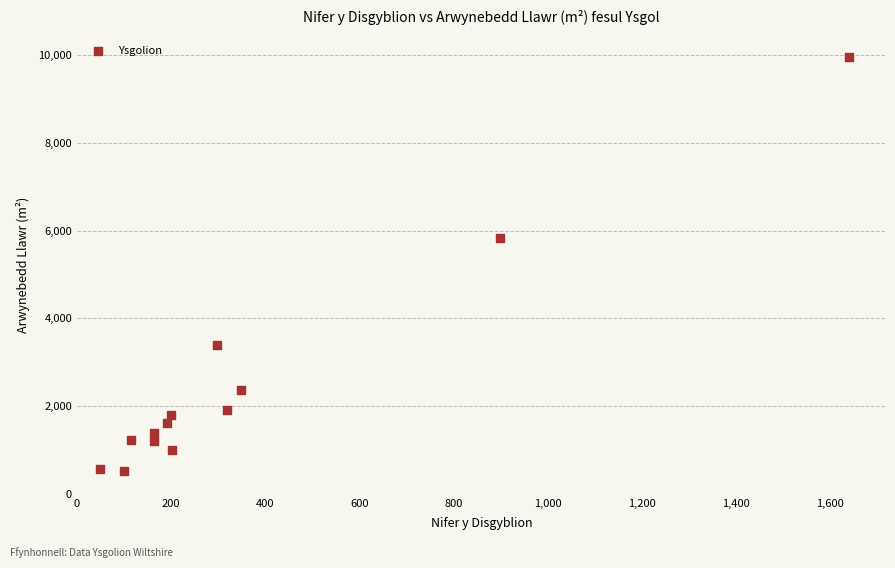

What Y value in the scatter plot is closest to 5243?

5822